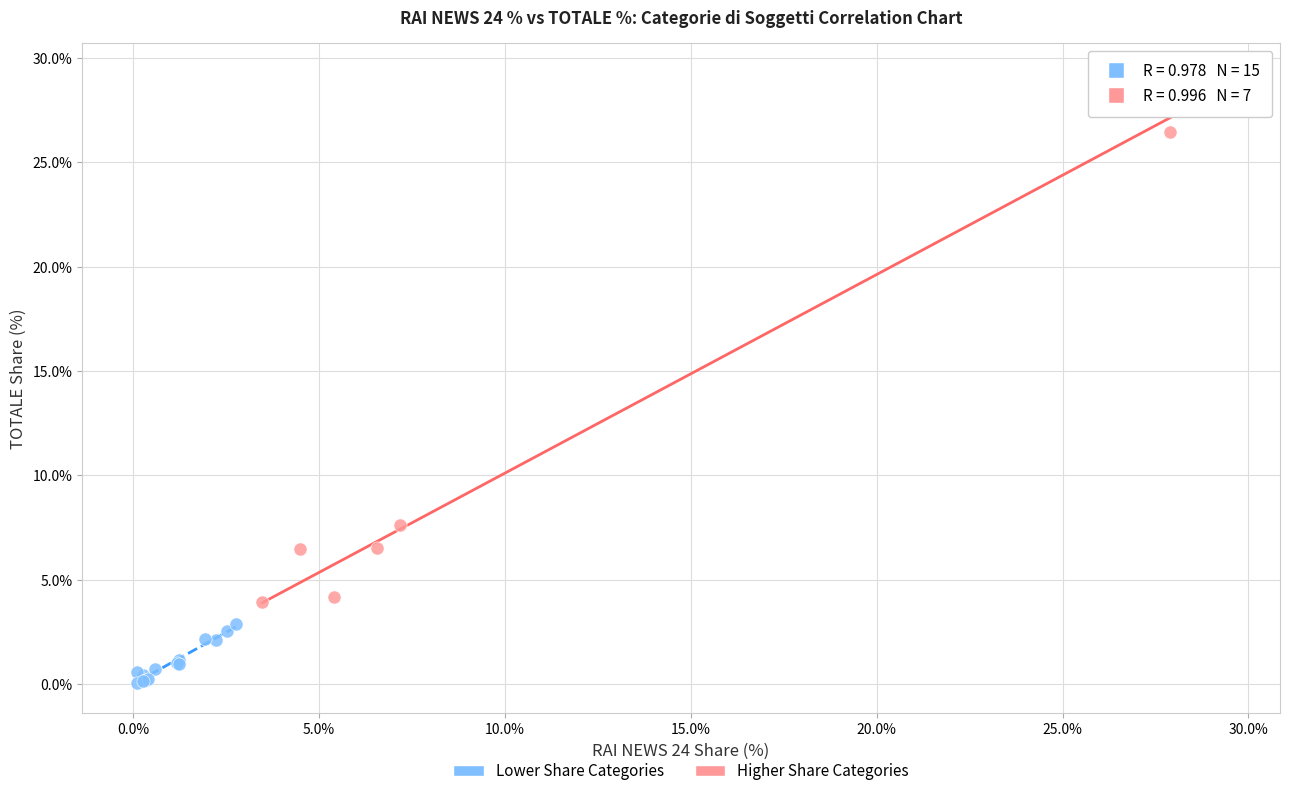

Which series reaches the maximum Y coordinate?

Higher Share Categories